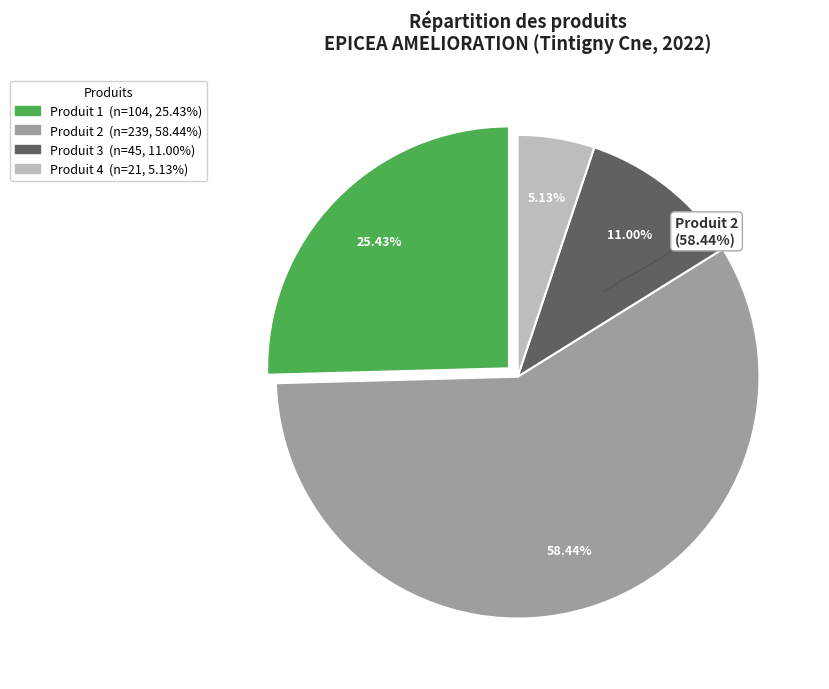

Is the sum of NORMAL (produit 4) and NORMAL (produit 2) greater than half?

Yes